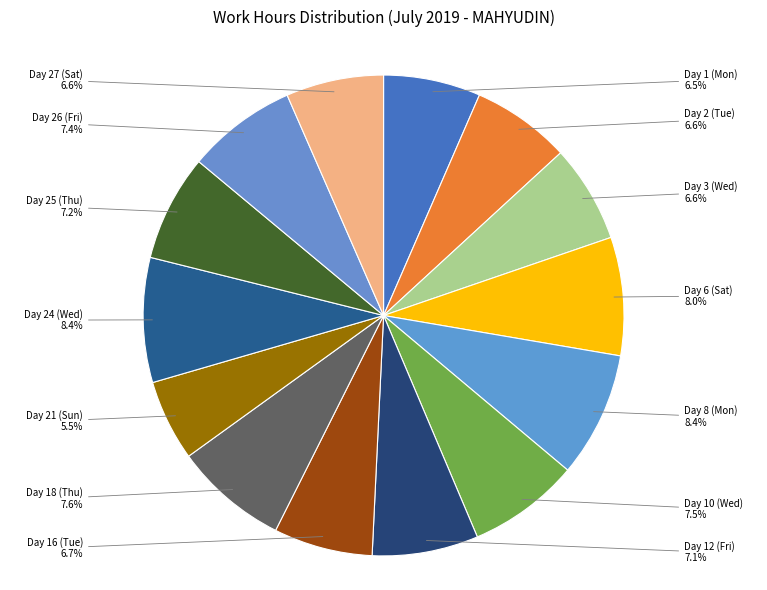

Which slice is the smallest?

Day 21 (Sun)